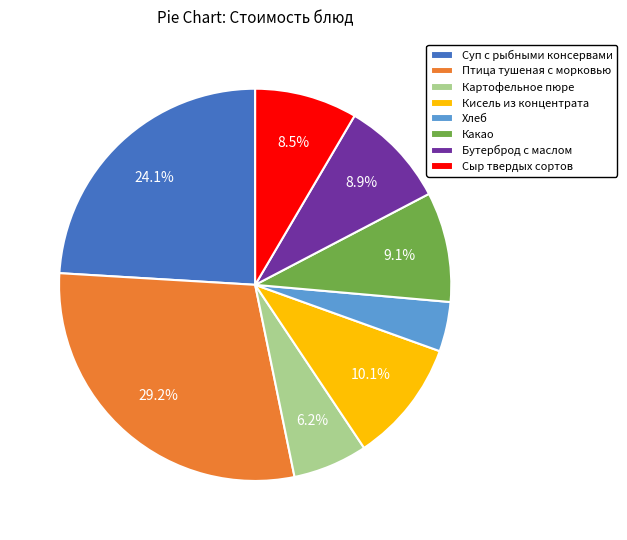

The Кисель из концентрата slice represents 10% of the pie. True or false?

True